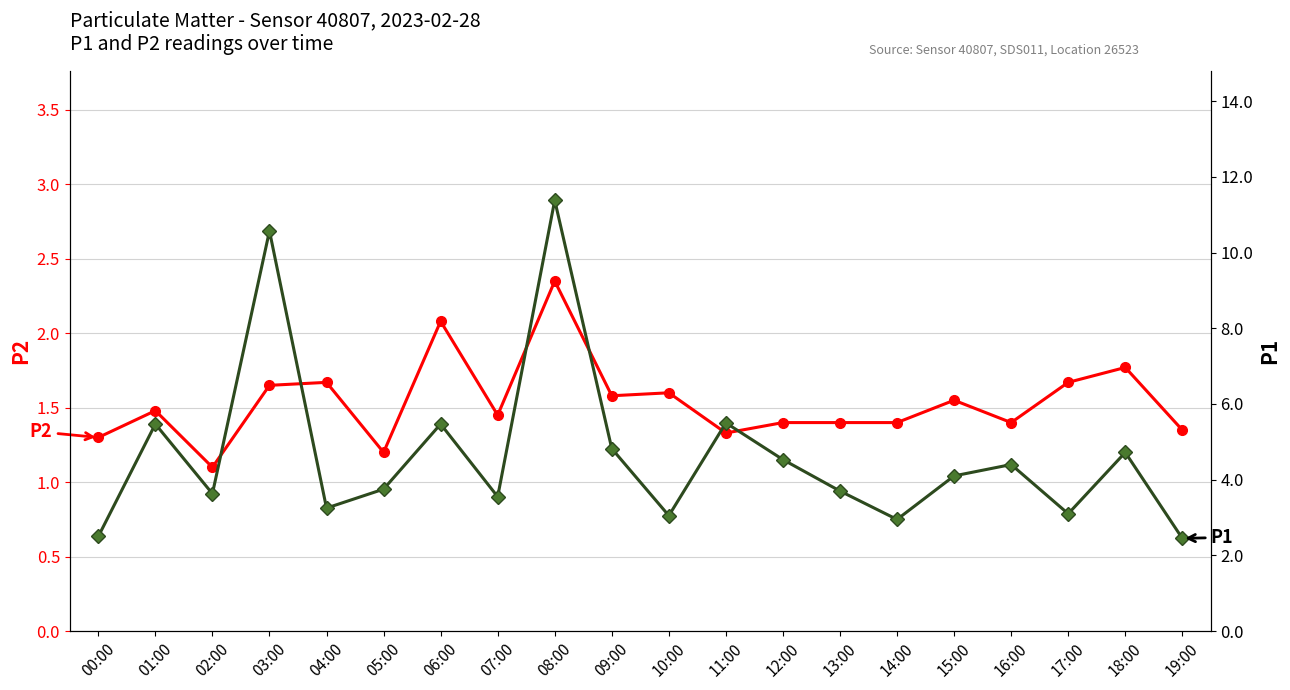

Rank the series by their maximum value, from lowest to highest.

P2, P1